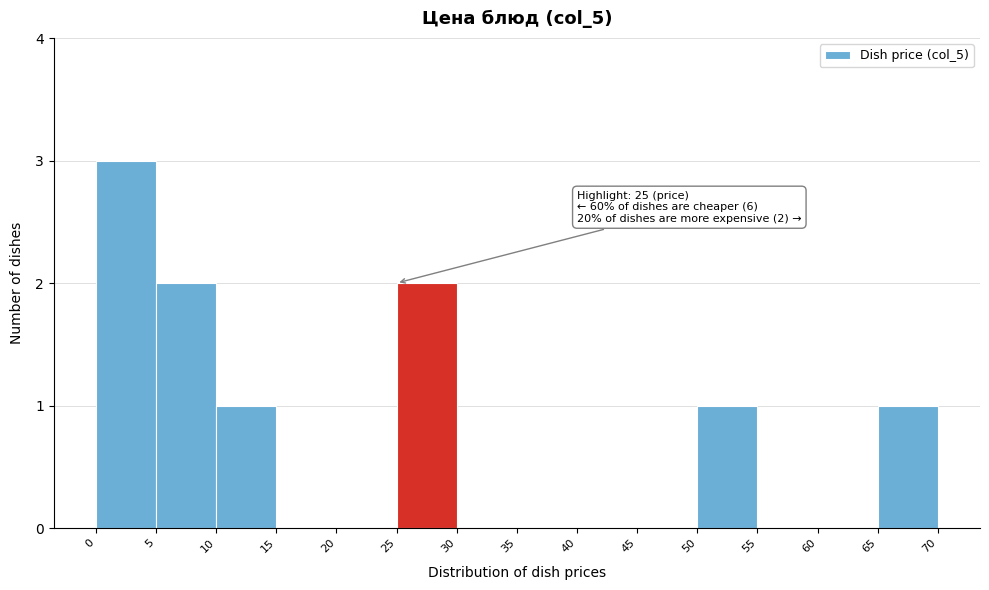

Over which range of the x-axis is the bar tallest?

0 to 5